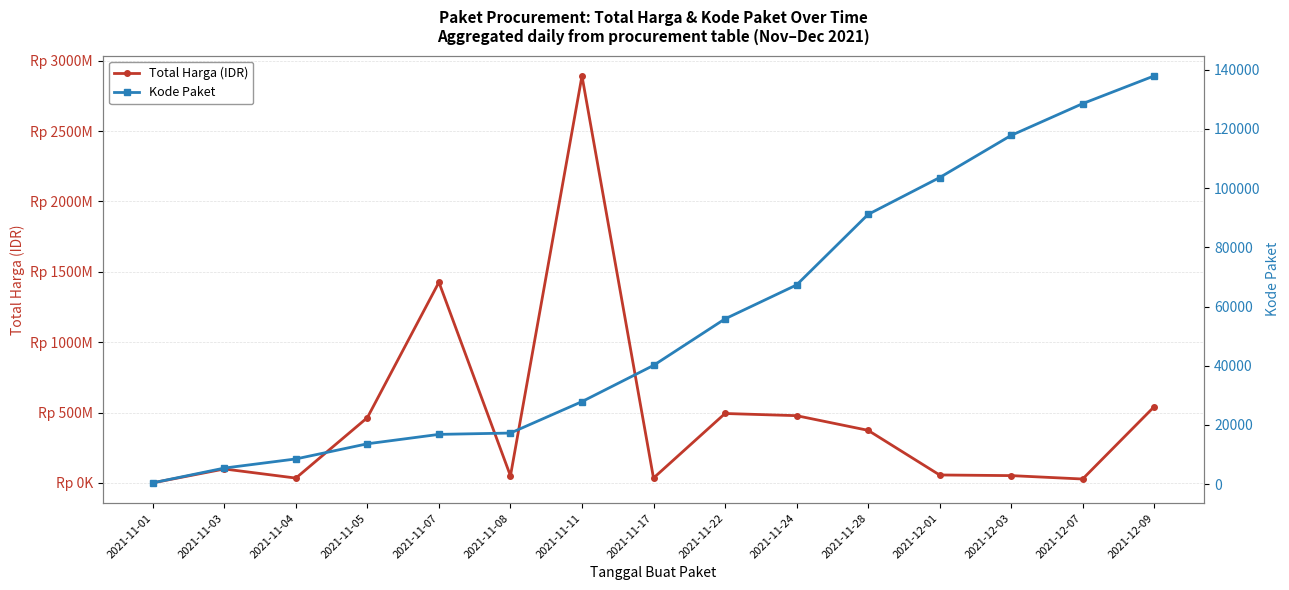

Where is the first local minimum for Total Harga (IDR)?

2021-11-04